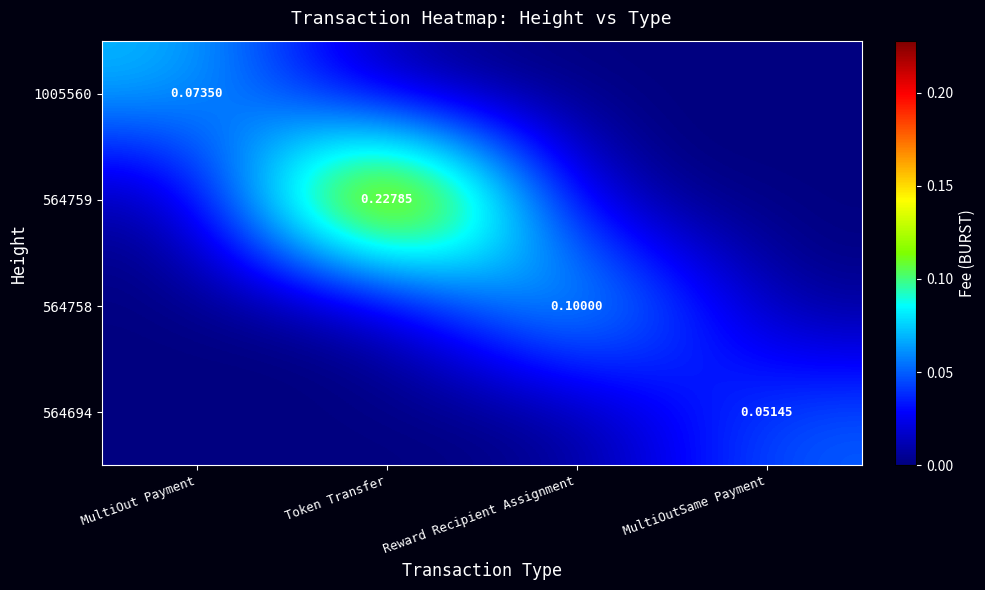

Which series has the largest total across all categories?

564759